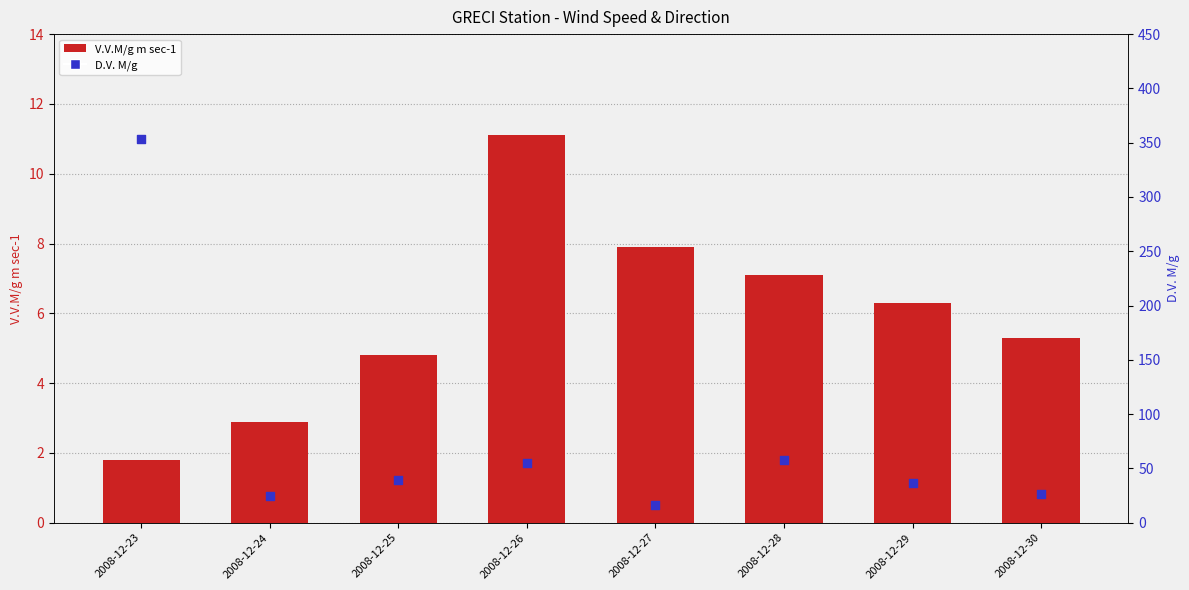

What is the total value across all series at 2008-12-27?

23.9